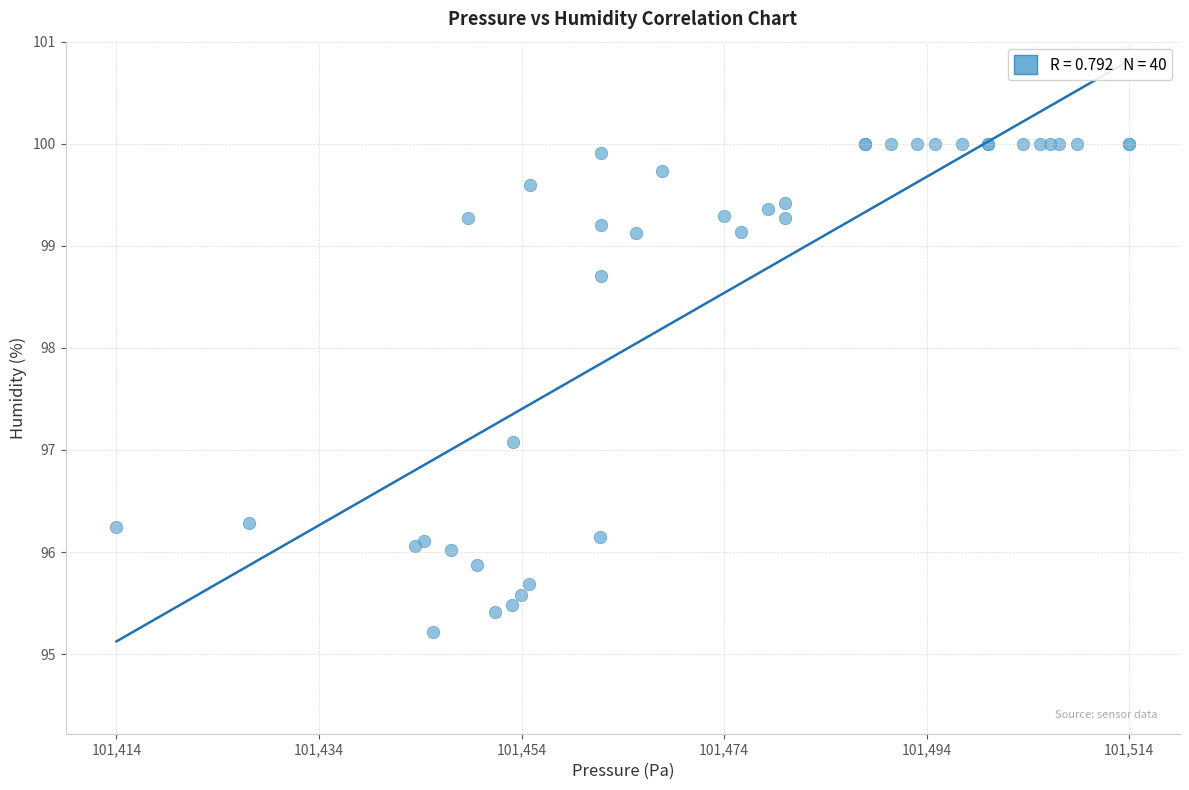

What Y value in the scatter plot is closest to 97?

97.1